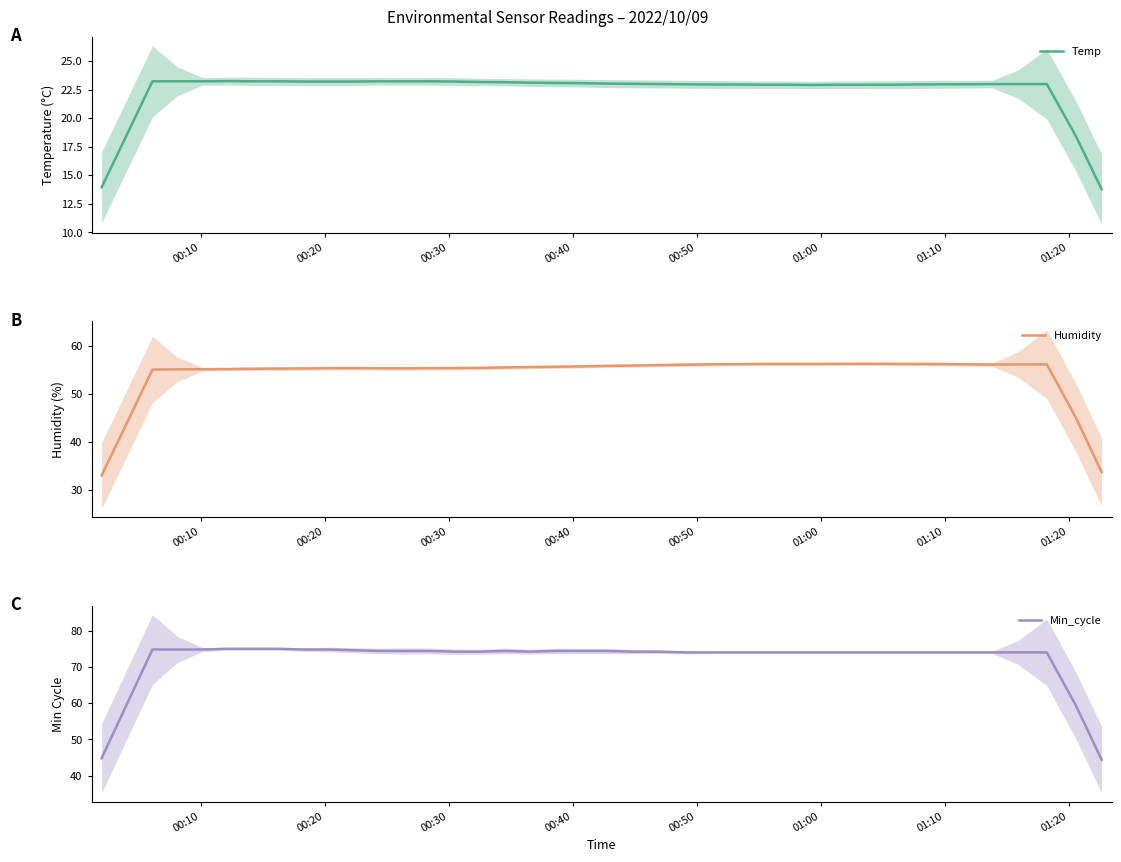

Does the chart have visible grid lines?

No